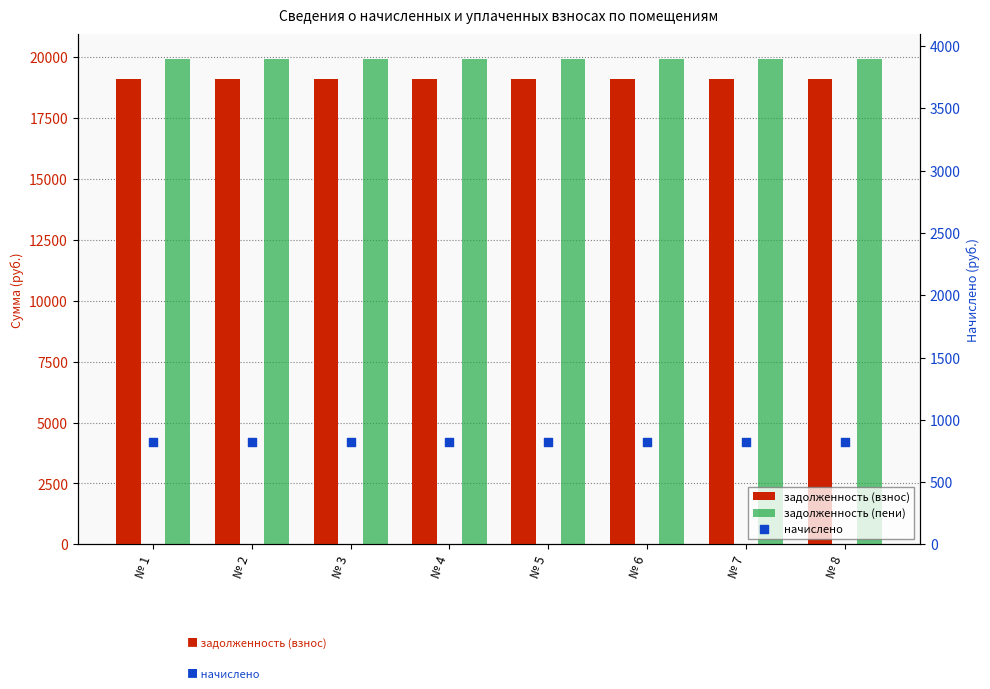

Which series has the largest Y range (max minus min)?

задолженность (взнос)